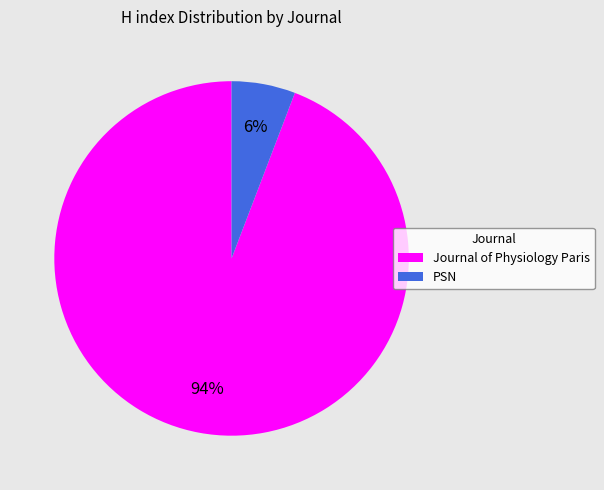

Is the sum of PSN and Journal of Physiology Paris greater than half?

Yes